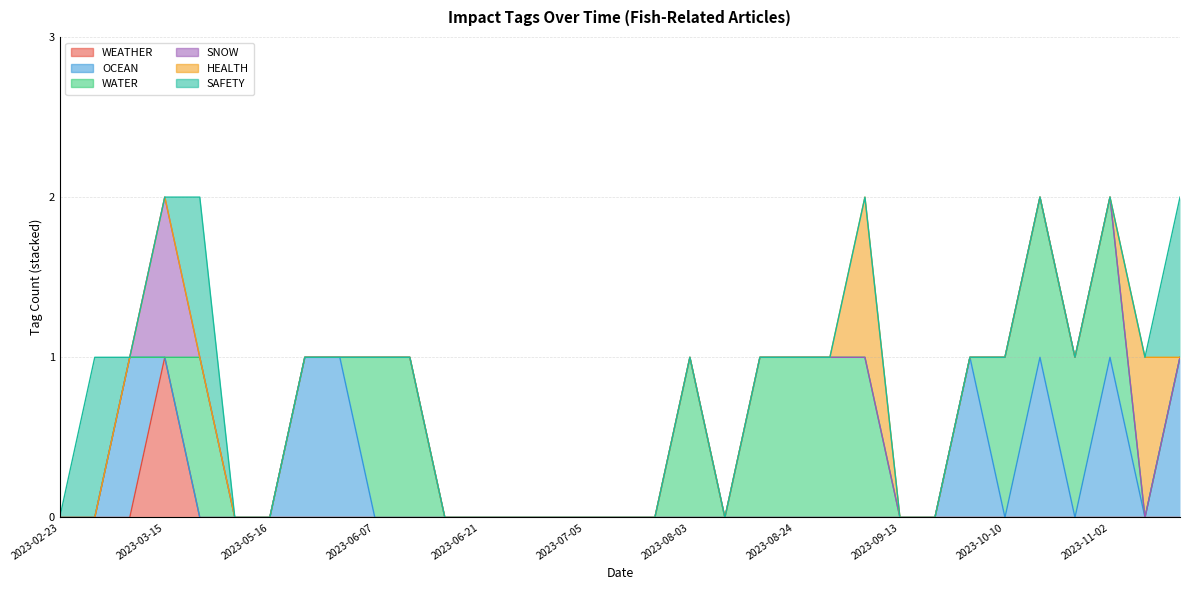

Does the chart display data point markers on the line(s)?

No